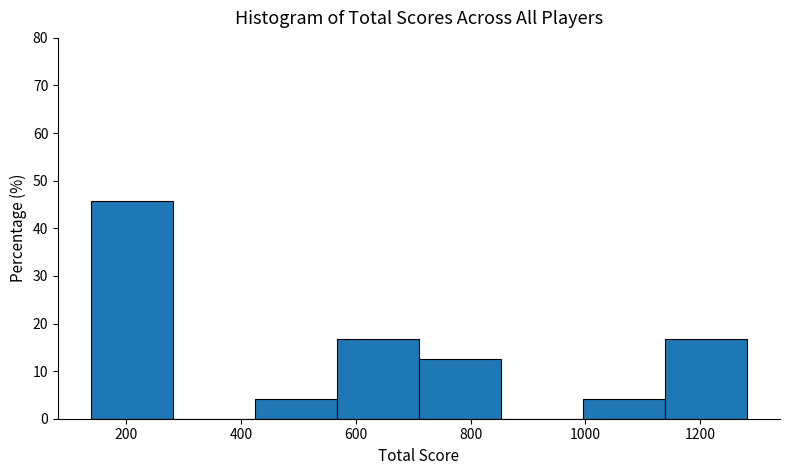

Reading left to right, list every bar in this chart as the range it spans on the x-axis followed by its height. Neither the bar edges nor the heights are printed on the chart, so give them approximately, as read against the axes.

140 to 280: 46
280 to 420: 0
420 to 560: 4
560 to 720: 17
720 to 860: 13
860 to 1000: 0
1000 to 1140: 4
1140 to 1280: 17